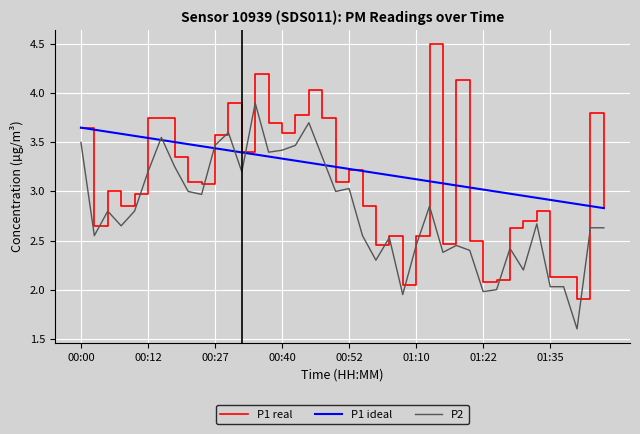

List the series in order of their overall mean, highest first.

P1 ideal, P1 real, P2